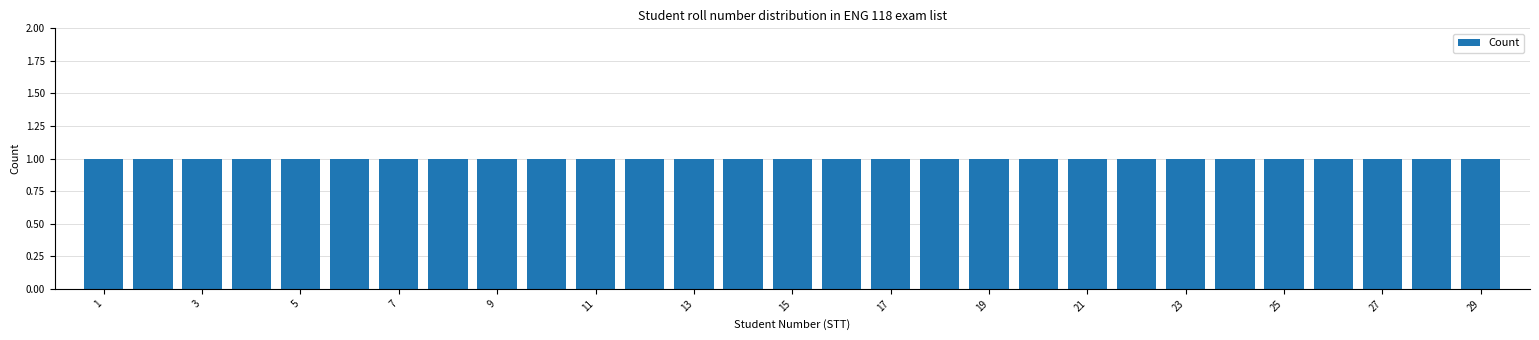

Reading left to right, transcribe this chart: for each bar, give the range it covers on the x-axis and its height. Neither the bar edges nor the heights are printed on the chart, so give them approximately, as read against the axes.

0.5 to 1.5: 1
1.5 to 2.5: 1
2.5 to 3.5: 1
3.5 to 4.5: 1
4.5 to 5.5: 1
5.5 to 6.5: 1
6.5 to 7.5: 1
7.5 to 8.5: 1
8.5 to 9.5: 1
9.5 to 10.5: 1
10.5 to 11.5: 1
11.5 to 12.5: 1
12.5 to 13.5: 1
13.5 to 14.5: 1
14.5 to 15.5: 1
15.5 to 16.5: 1
16.5 to 17.5: 1
17.5 to 18.5: 1
18.5 to 19.5: 1
19.5 to 20.5: 1
20.5 to 21.5: 1
21.5 to 22.5: 1
22.5 to 23.5: 1
23.5 to 24.5: 1
24.5 to 25.5: 1
25.5 to 26.5: 1
26.5 to 27.5: 1
27.5 to 28.5: 1
28.5 to 29.5: 1